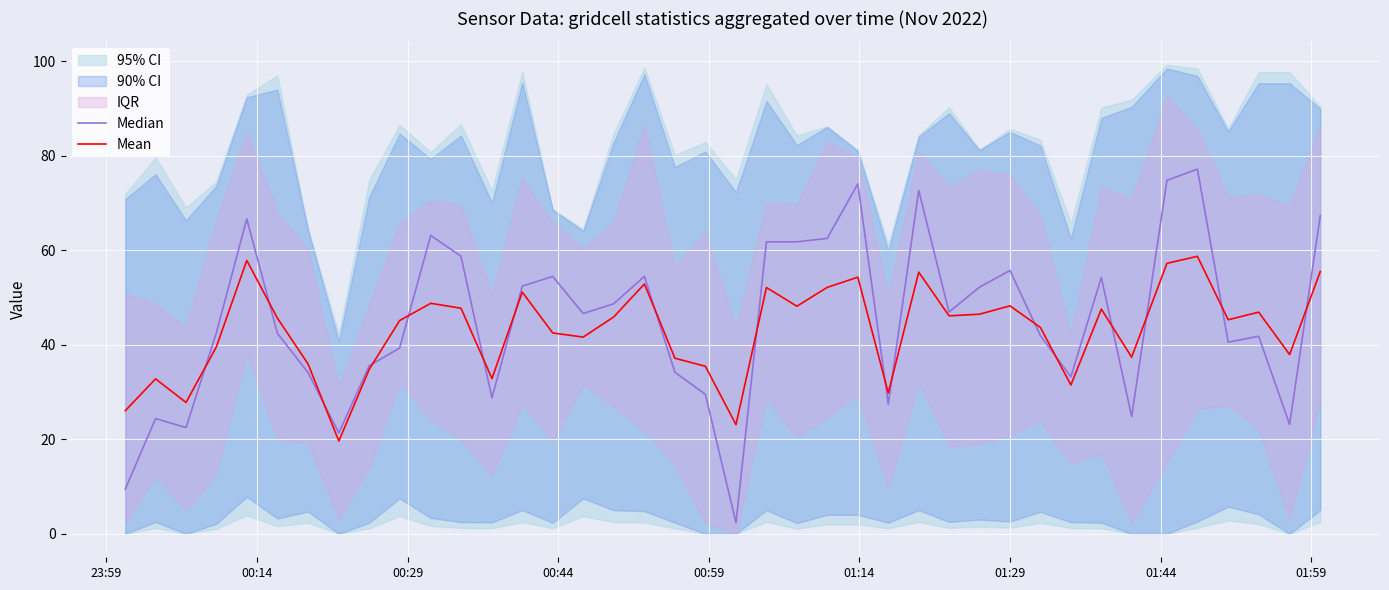

How many lines are shown in the chart?

2